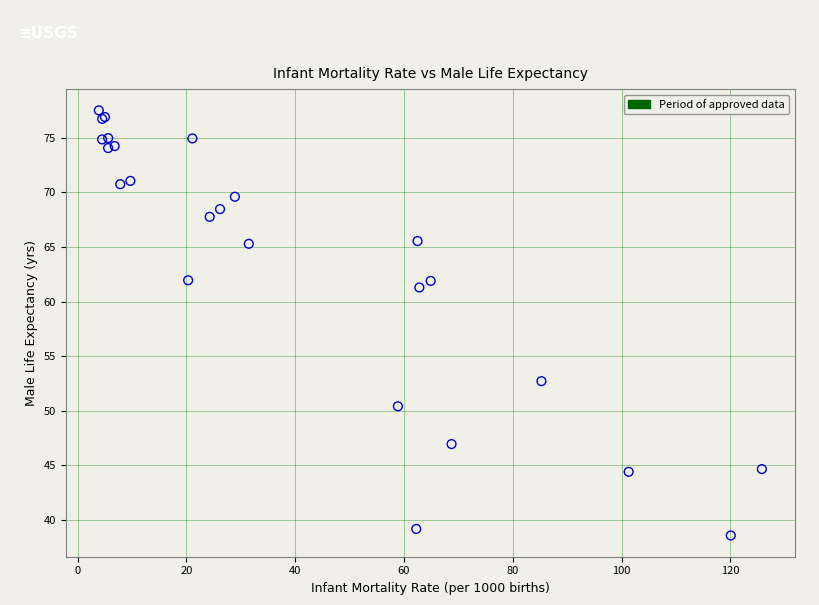

What Y value in the scatter plot is closest to 58?

61.3